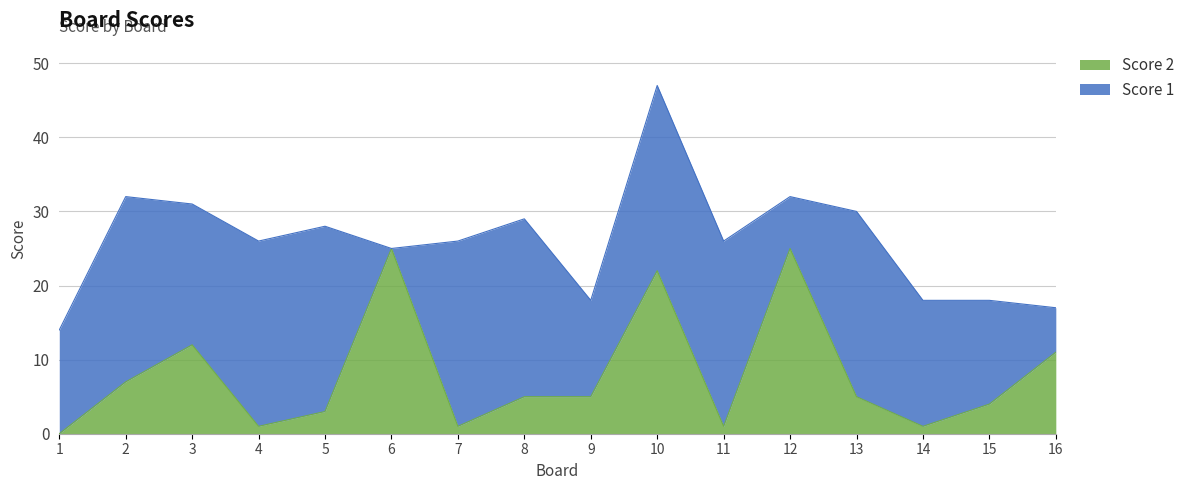

What is the average value?

8